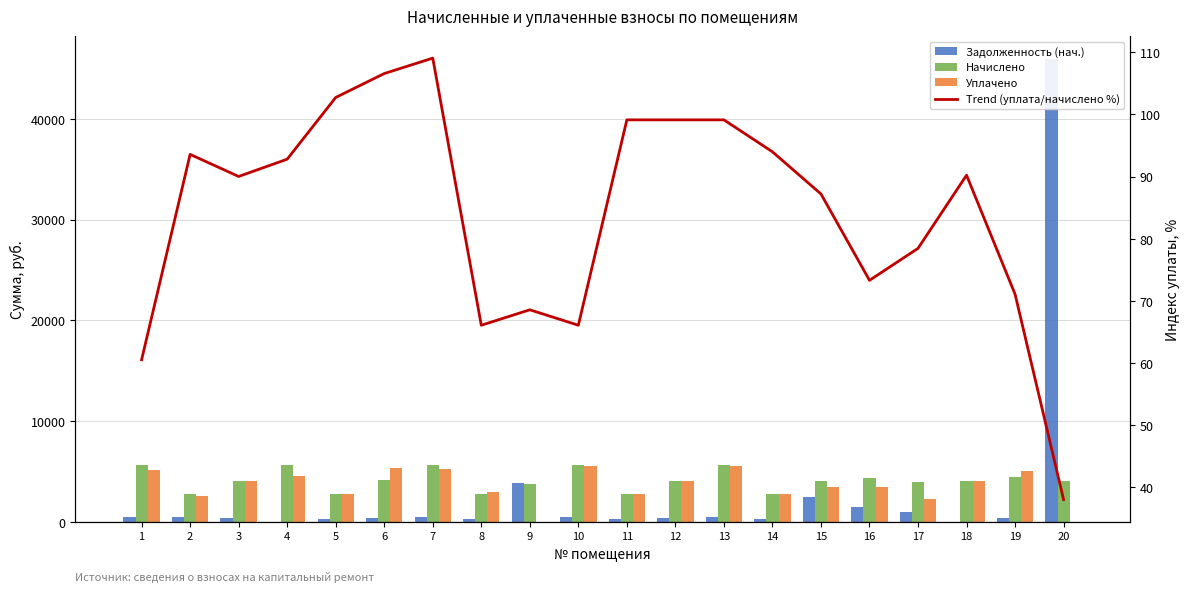

Reading left to right, extract all data points from this chart.

Задолженность (нач.): 466.9	468.2	336.9	0.0	232.2	343.9	472.6	230.5	3822.8	468.1	231.7	336.4	468.0	231.3	2414.0	1456.9	991.1	0.0	371.7	45920.1
Начислено: 5606.8	2784.8	4043.2	5616.0	2785.8	4126.4	5671.4	2766.4	3697.8	5616.8	2780.3	4036.7	5616.0	2775.6	4061.6	4311.5	3959.9	4033.9	4441.0	4015.3
Уплачено: 5089.8	2528.1	4007.3	4500.0	2761.1	5319.0	5198.8	2947.8	0.0	5567.1	2755.6	4000.9	5566.2	2751.0	3399.2	3396.0	2274.8	3998.2	5066.2	0.0
Trend (уплата/начислено %): 60.5	93.6	90.0	92.8	102.7	106.6	109.0	66.1	68.6	66.1	99.1	99.1	99.1	94.0	87.2	73.3	78.4	90.2	71.1	38.0